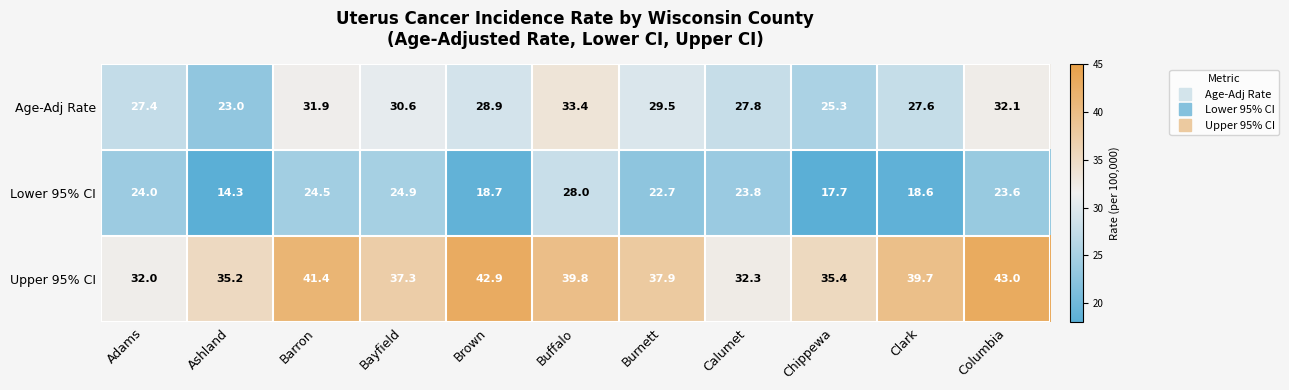

What is the sum of all Lower 95% CI values?

240.8